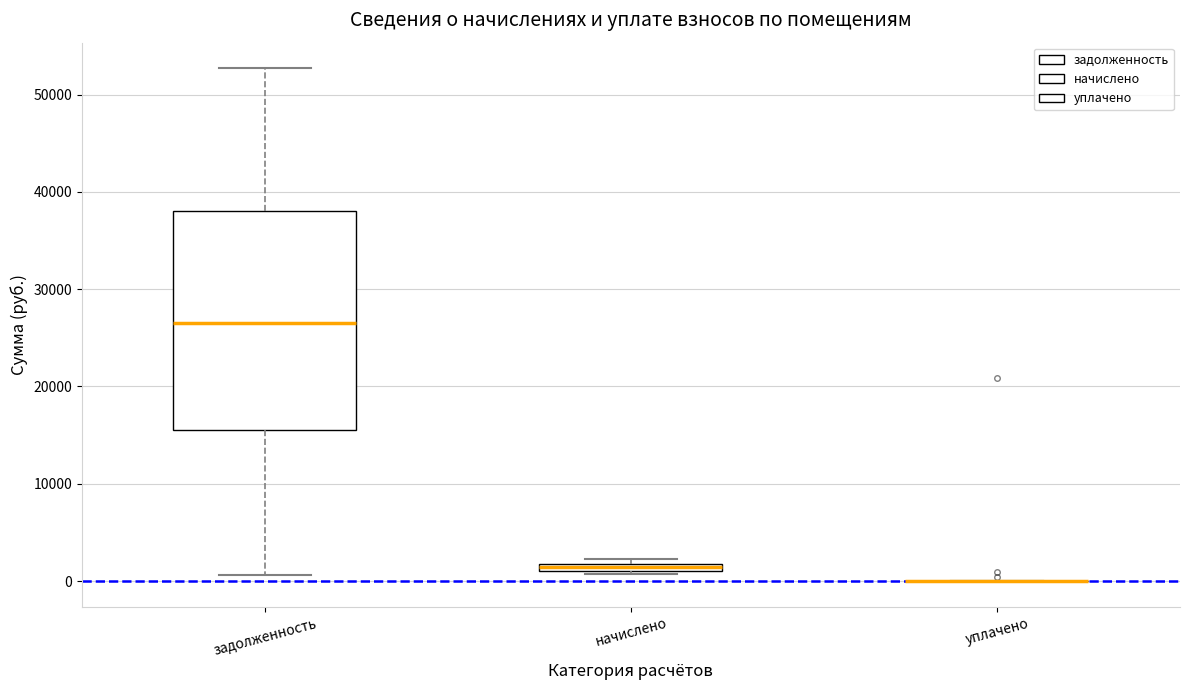

Where does the median line of the box for задолженность sit on the y-axis? The values are not printed on the chart, so give them approximately, as read against the axis.

27000